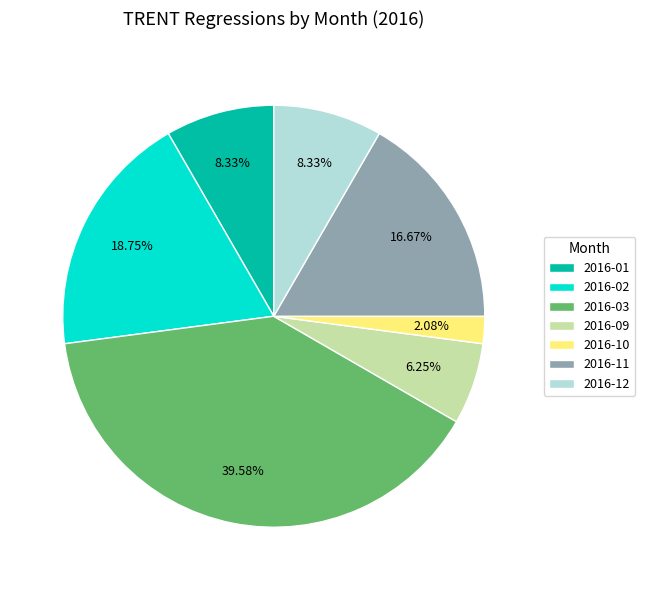

True or false: 2016-02 accounts for 24% of the total.

False